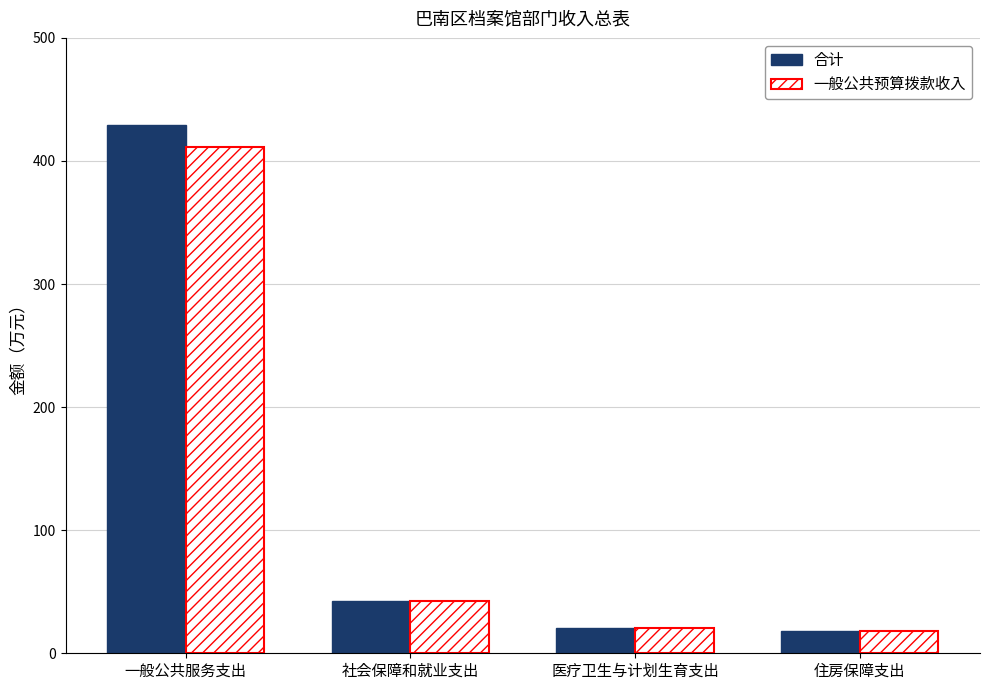

Reading right to left, what are all the values shown in this chart?

合计: 住房保障支出=18.0	医疗卫生与计划生育支出=20.2	社会保障和就业支出=42.1	一般公共服务支出=429.1
一般公共预算拨款收入: 住房保障支出=18.0	医疗卫生与计划生育支出=20.2	社会保障和就业支出=42.1	一般公共服务支出=411.0